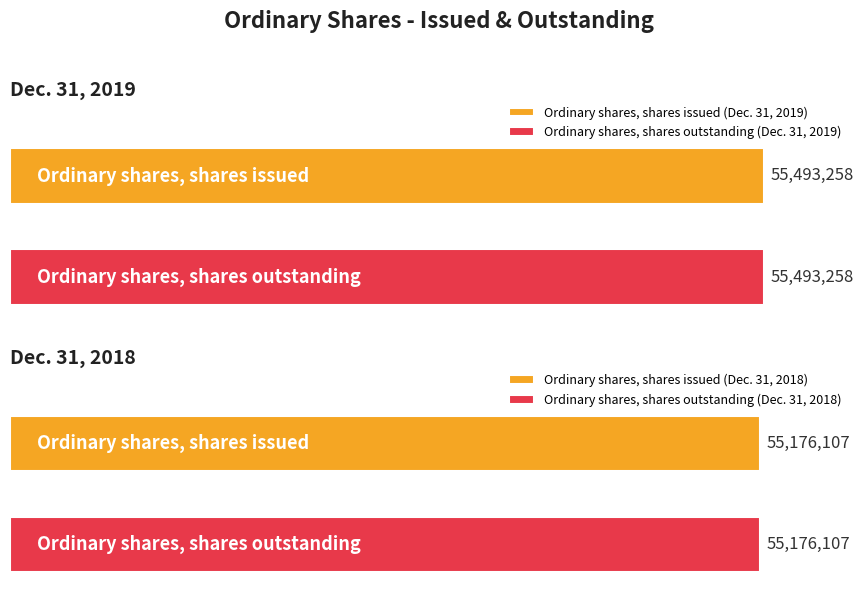

Reading left to right, what are all the values shown in this chart?

Dec. 31, 2019: 55493258	55493258
Dec. 31, 2018: 55176107	55176107